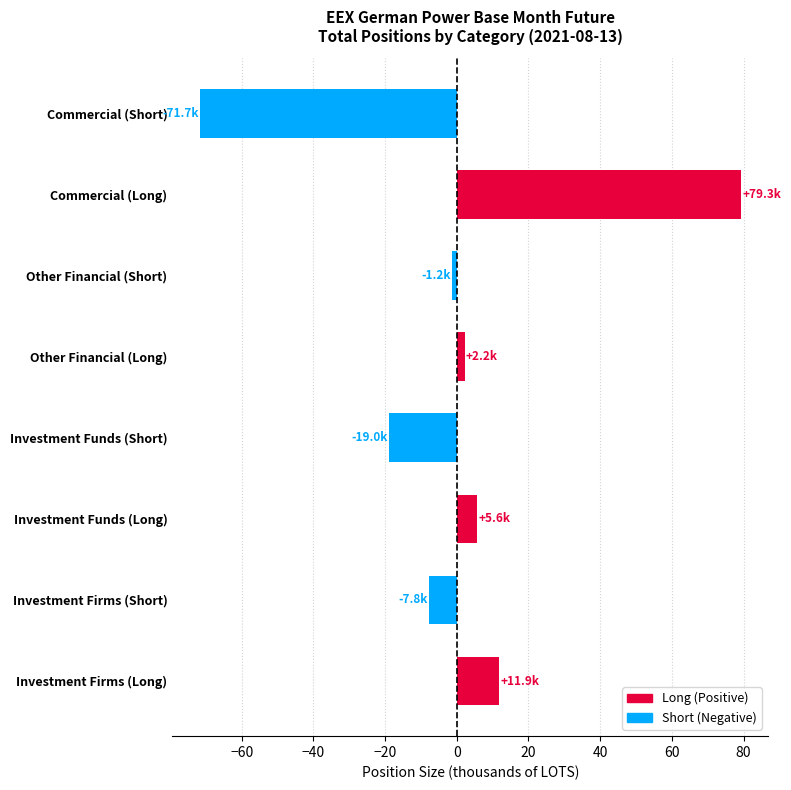

Rank the categories by value from lowest to highest.

Commercial (Short), Investment Funds (Short), Investment Firms (Short), Other Financial (Short), Other Financial (Long), Investment Funds (Long), Investment Firms (Long), Commercial (Long)